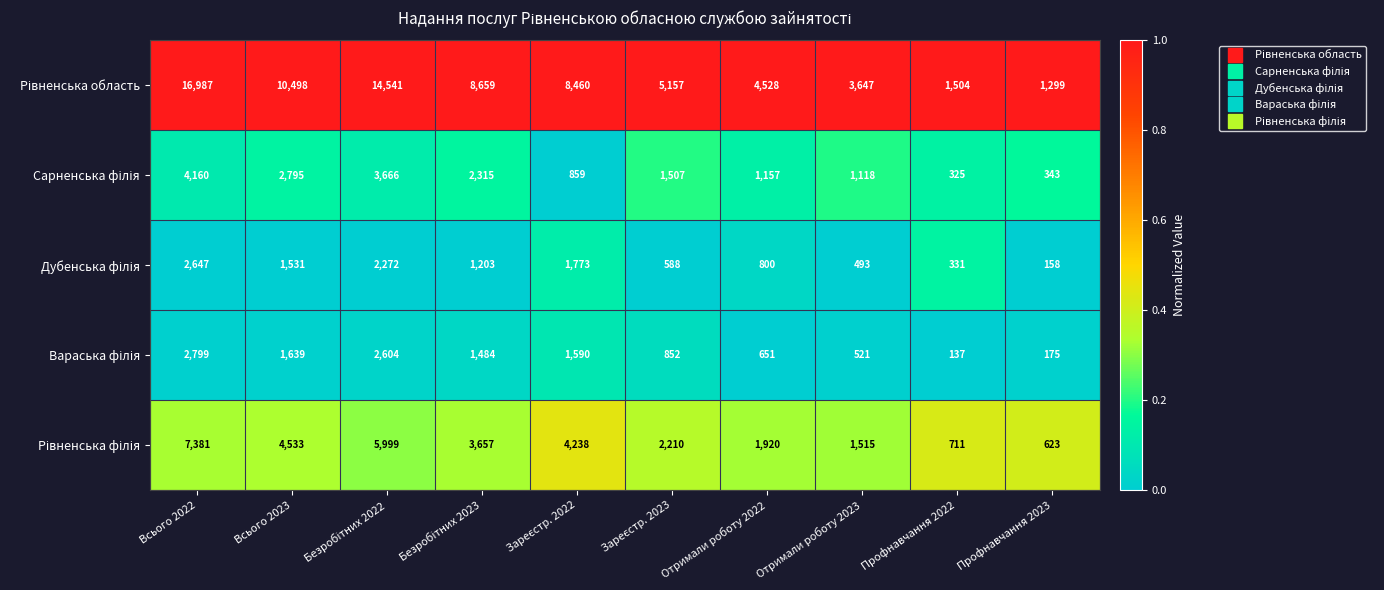

Which label corresponds to the smallest value in the chart?

Профнавчання 2022